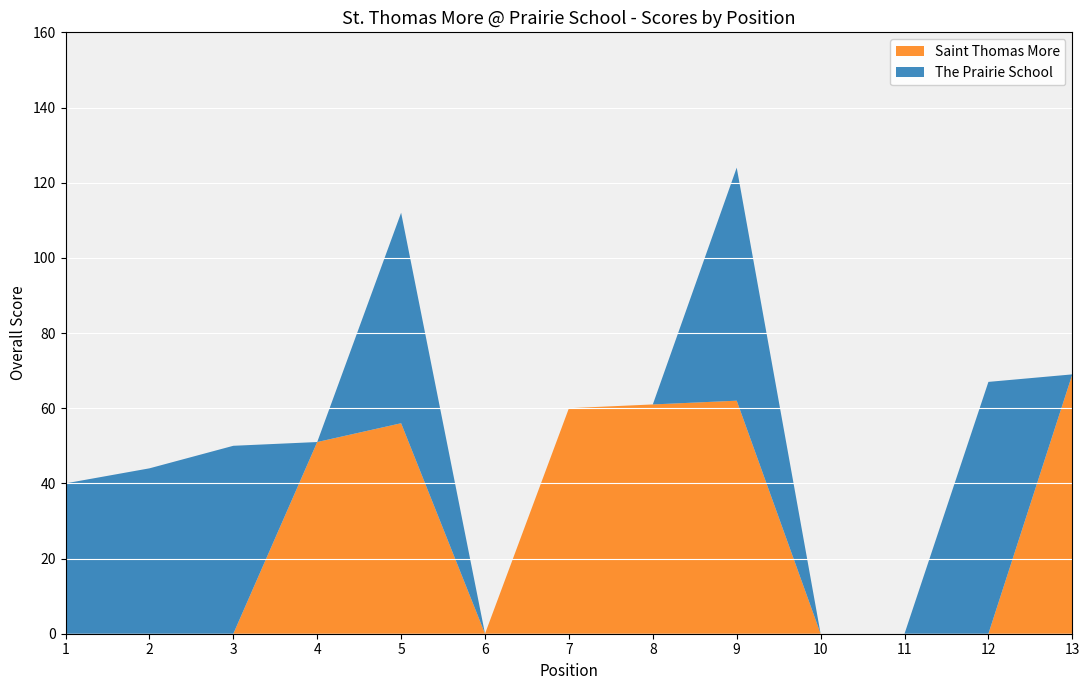

Which category has the highest value in the Saint Thomas More series?

13